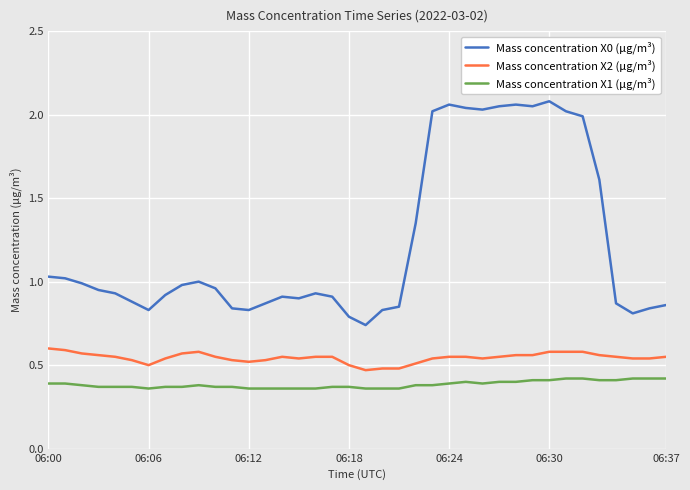

Rank the series by their maximum value, from lowest to highest.

Mass concentration X1 (μg/m³), Mass concentration X2 (μg/m³), Mass concentration X0 (μg/m³)